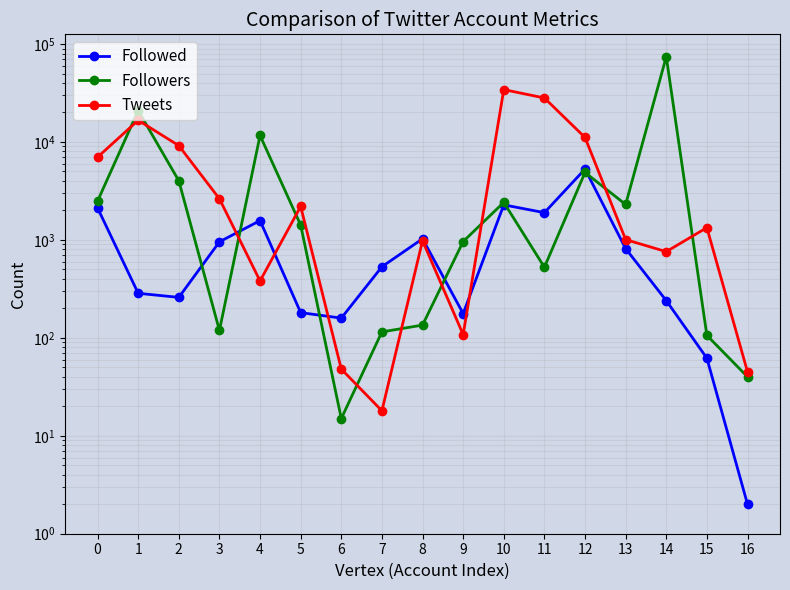

True or false: Followed has more than 2 interior local peaks.

True